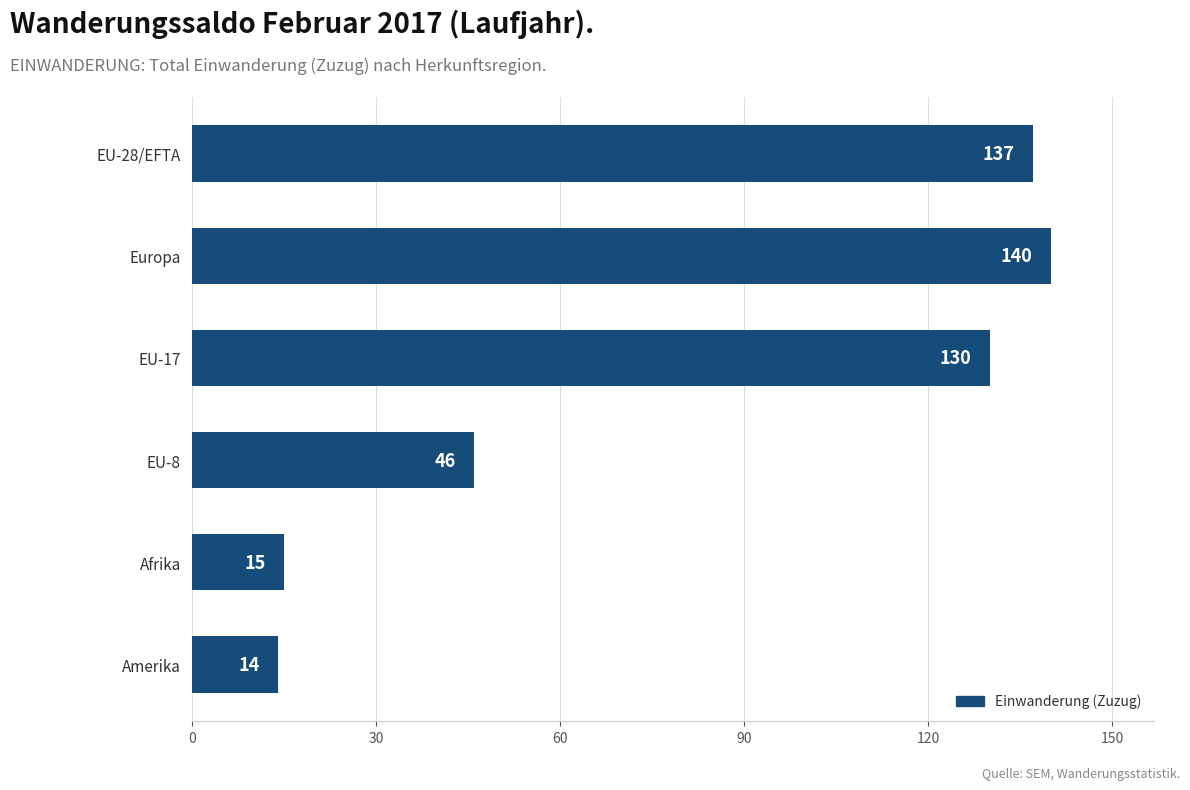

What is the sum of all values?

482